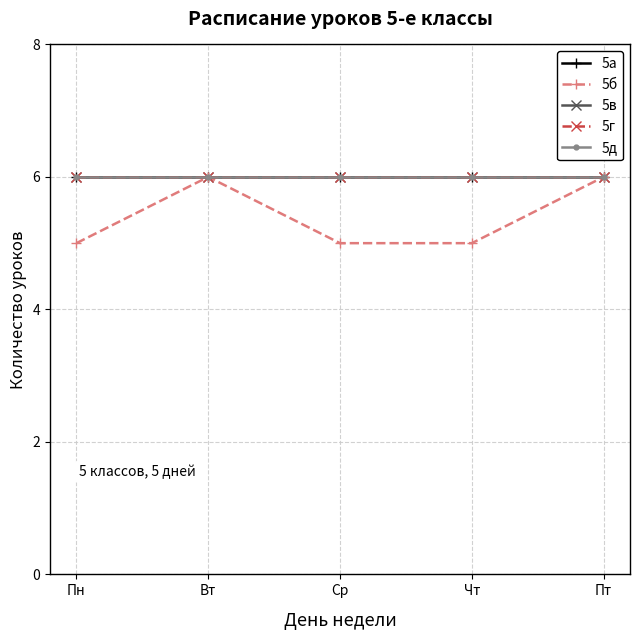

What is the maximum value for 5а?

6